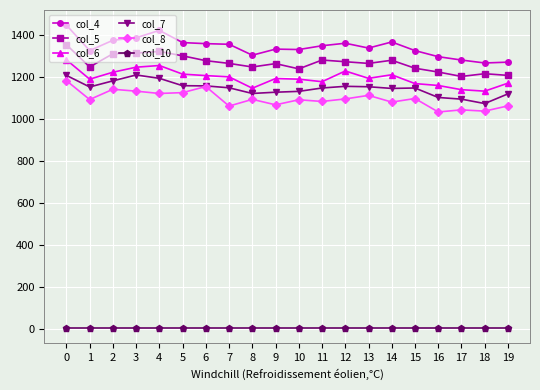

What is the total value across all series at 6?

6157